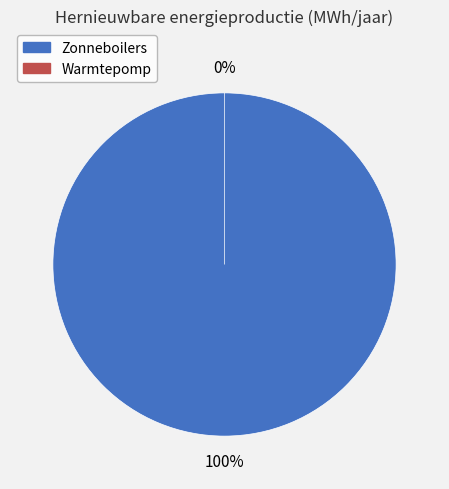

Is there any slice that represents more than half of the pie?

Yes